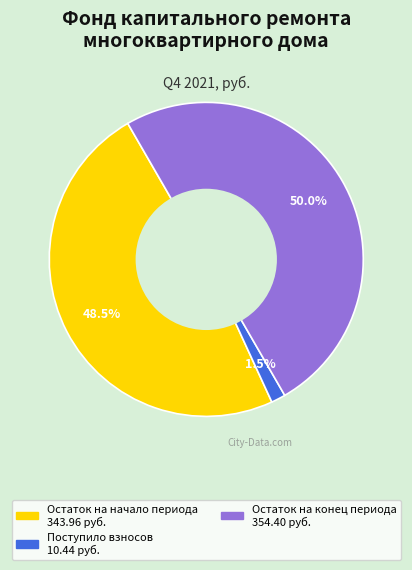

How many slices are in this pie chart?

3